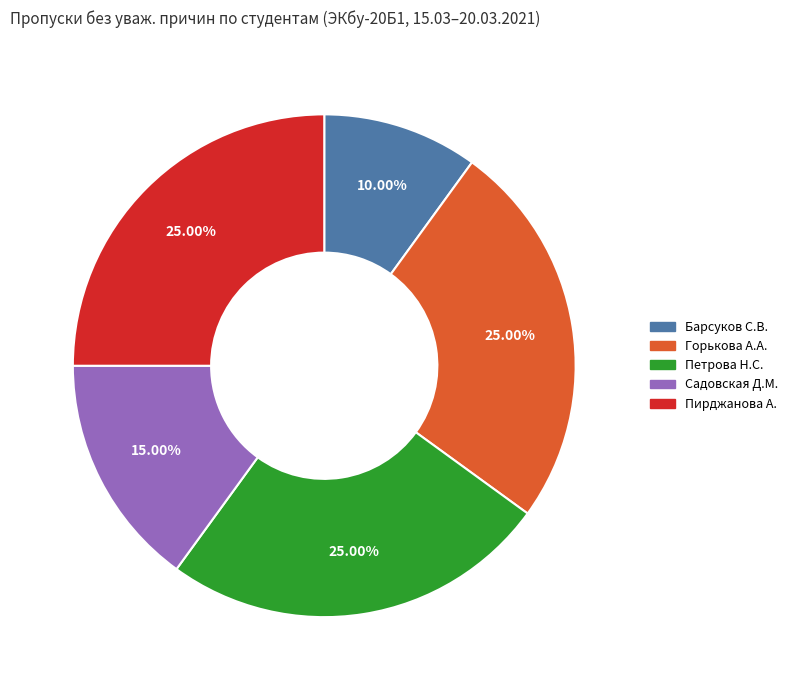

To the nearest percent, what percentage of the pie is Пирджанова А.?

25%